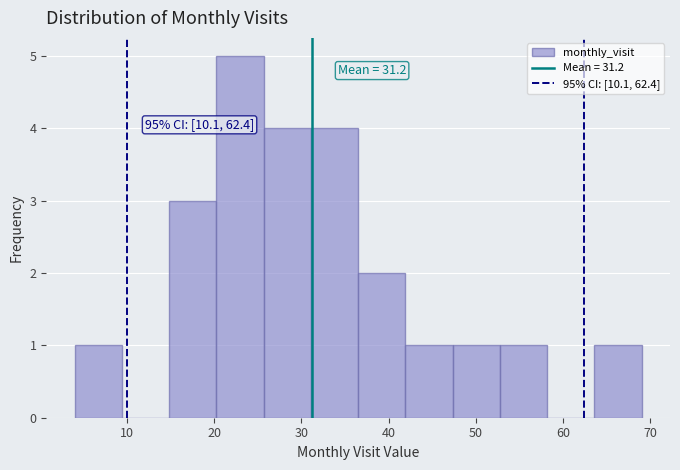

Which range on the x-axis has the tallest bar?

20 to 26